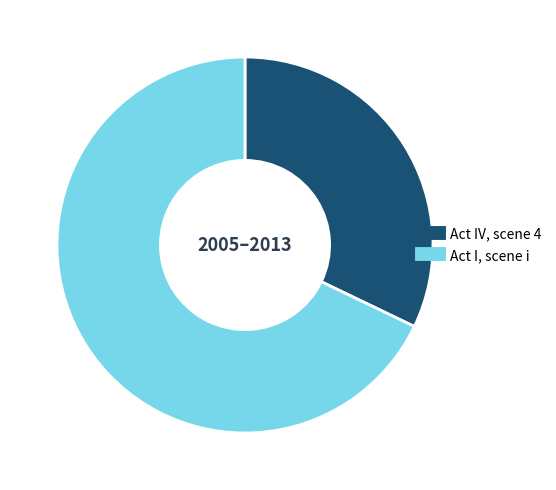

Is Act IV, scene 4 the majority of the pie?

No